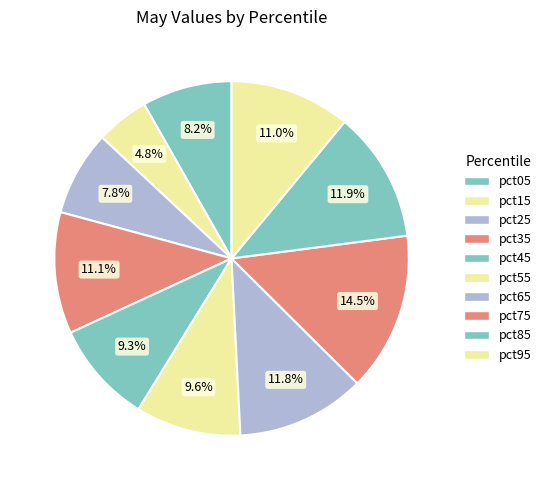

Count the number of slices in the pie.

10